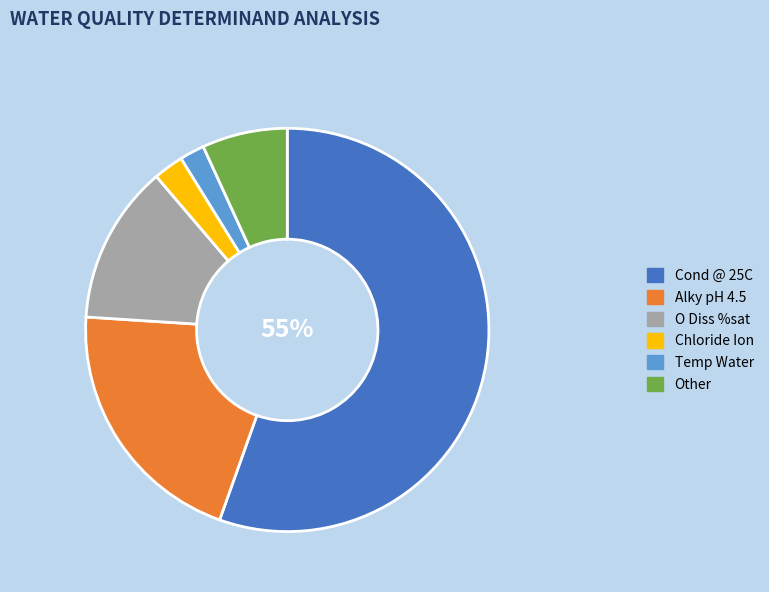

Which category has the biggest portion of the pie?

Cond @ 25C